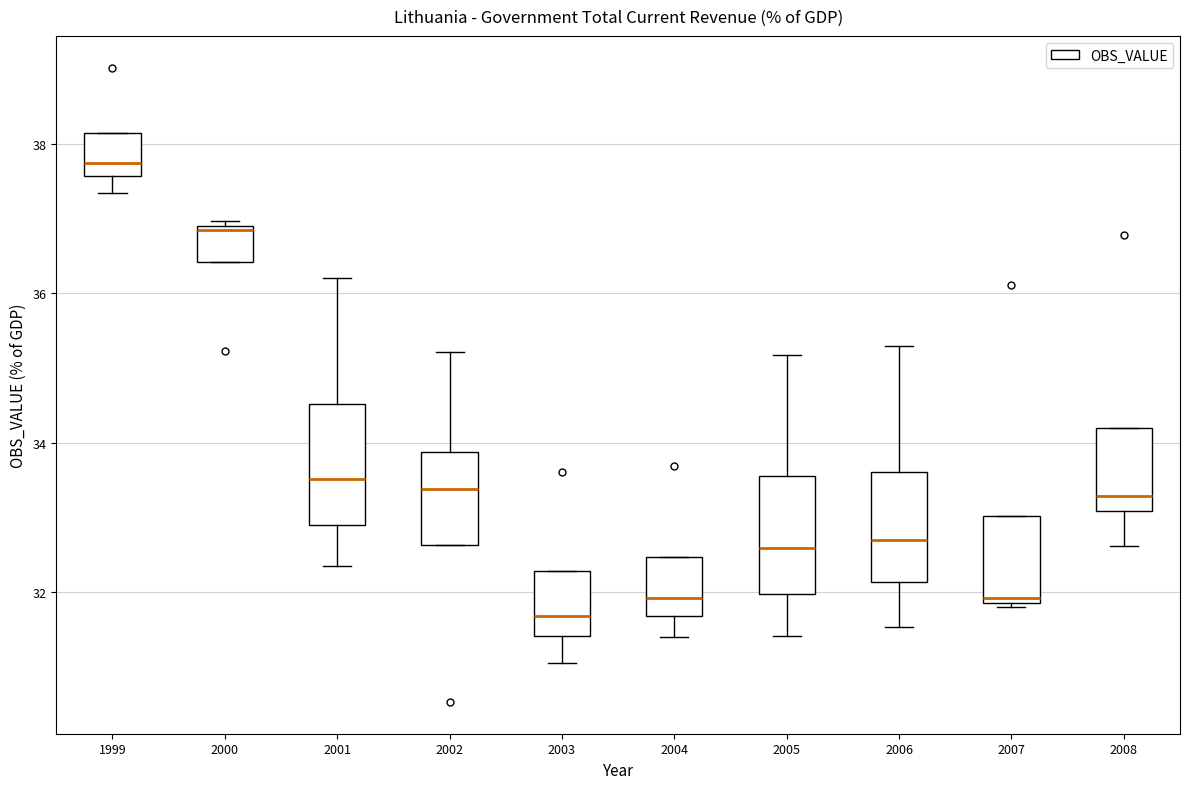

Reading left to right, transcribe this box plot: for each box, give where its median line is, the range the box spans, and where its two whiskers end, as read against the y-axis. The values are not printed on the chart, so give them approximately, as read against the axis.

1999: median 37.8, box 37.6 to 38.2, whiskers 37.4 to 38.2
2000: median 36.8, box 36.4 to 37.0, whiskers 36.4 to 37.0
2001: median 33.6, box 32.8 to 34.6, whiskers 32.4 to 36.2
2002: median 33.4, box 32.6 to 33.8, whiskers 32.6 to 35.2
2003: median 31.6, box 31.4 to 32.2, whiskers 31.0 to 32.2
2004: median 32.0, box 31.6 to 32.4, whiskers 31.4 to 32.4
2005: median 32.6, box 32.0 to 33.6, whiskers 31.4 to 35.2
2006: median 32.6, box 32.2 to 33.6, whiskers 31.6 to 35.2
2007: median 32.0, box 31.8 to 33.0, whiskers 31.8 to 33.0
2008: median 33.2, box 33.0 to 34.2, whiskers 32.6 to 34.2